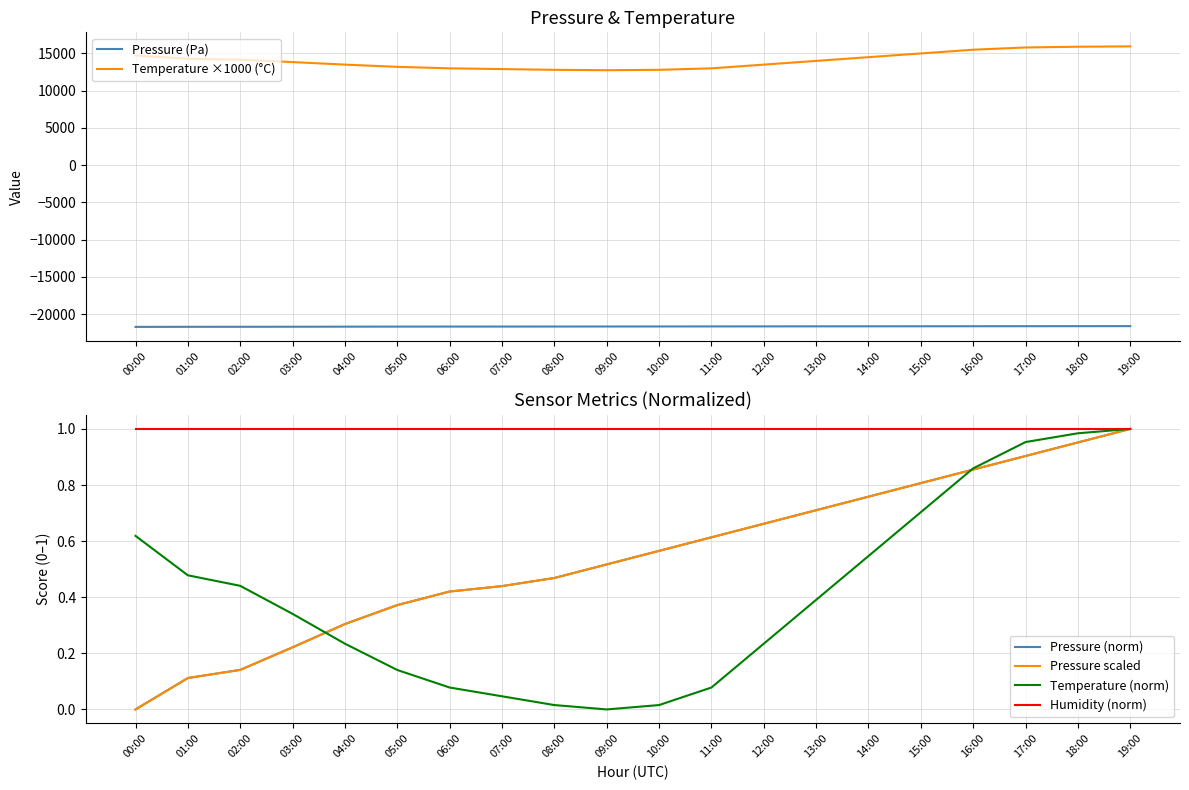

Reading right to left, extract all data points from this chart.

Pressure (Pa): -21600.0	-21605.0	-21610.0	-21615.0	-21620.0	-21625.0	-21630.0	-21635.0	-21640.0	-21645.0	-21650.0	-21655.0	-21658.0	-21660.0	-21665.0	-21672.0	-21680.6	-21688.9	-21691.9	-21703.5
Temperature ×1000 (°C): 15950.0	15900.0	15800.0	15500.0	15000.0	14500.0	14000.0	13500.0	13000.0	12800.0	12750.0	12800.0	12900.0	13000.0	13200.0	13500.0	13840.0	14160.0	14280.0	14730.0
Pressure (norm): 1.0	1.0	0.9	0.9	0.8	0.8	0.7	0.7	0.6	0.6	0.5	0.5	0.4	0.4	0.4	0.3	0.2	0.1	0.1	0.0
Pressure scaled: 1.0	1.0	0.9	0.9	0.8	0.8	0.7	0.7	0.6	0.6	0.5	0.5	0.4	0.4	0.4	0.3	0.2	0.1	0.1	0.0
Temperature (norm): 1.0	1.0	1.0	0.9	0.7	0.5	0.4	0.2	0.1	0.0	0.0	0.0	0.0	0.1	0.1	0.2	0.3	0.4	0.5	0.6
Humidity (norm): 1.0	1.0	1.0	1.0	1.0	1.0	1.0	1.0	1.0	1.0	1.0	1.0	1.0	1.0	1.0	1.0	1.0	1.0	1.0	1.0